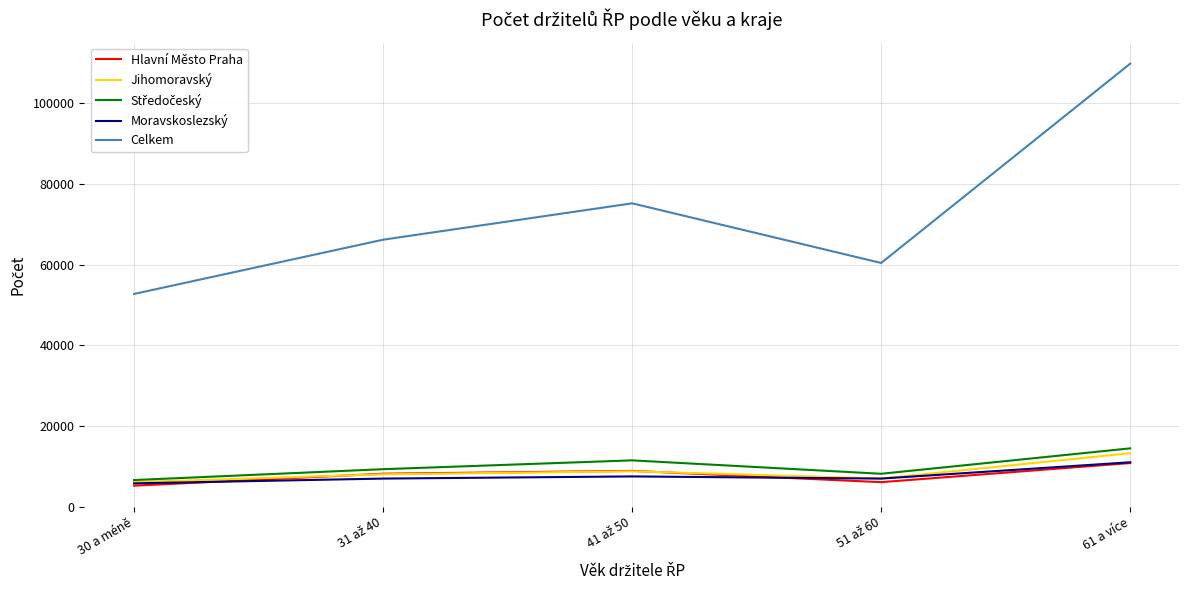

What is the minimum value for Moravskoslezský?

5749